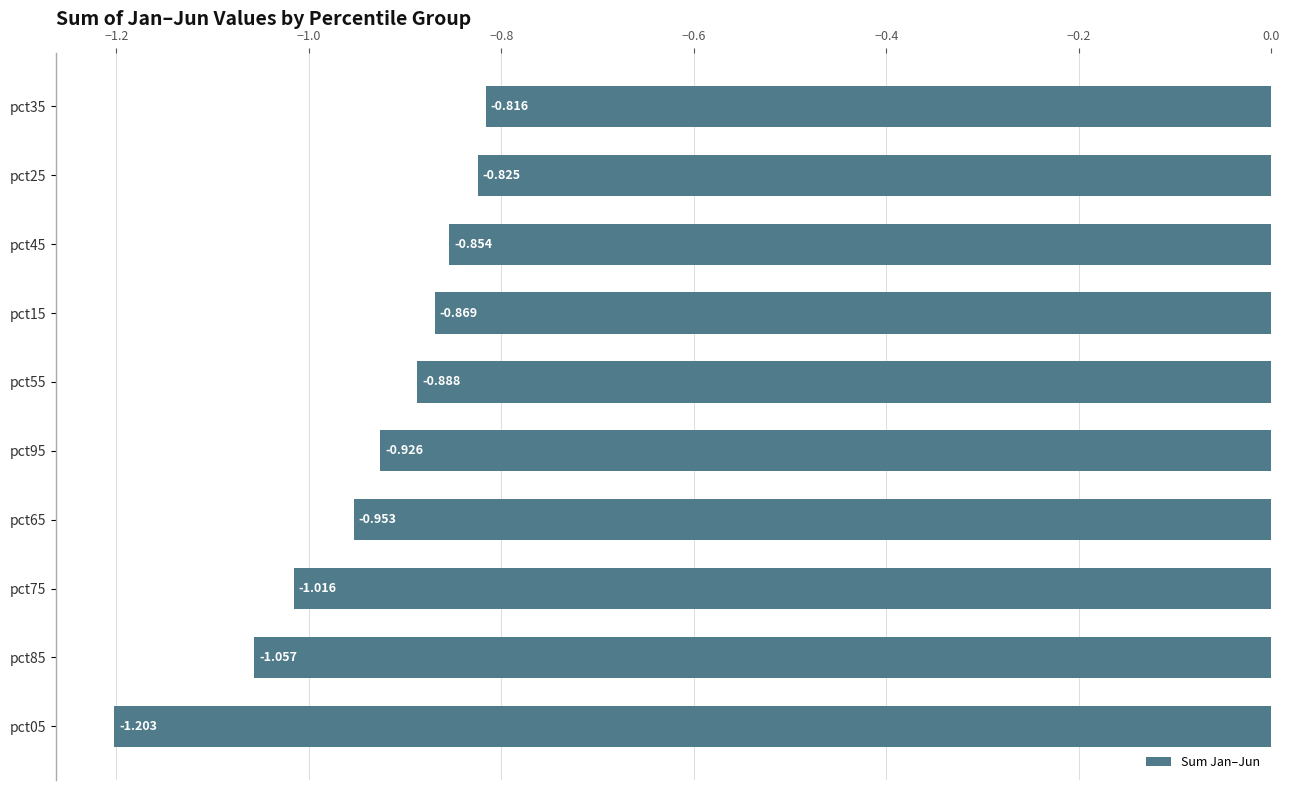

Count the number of categories in the chart.

10